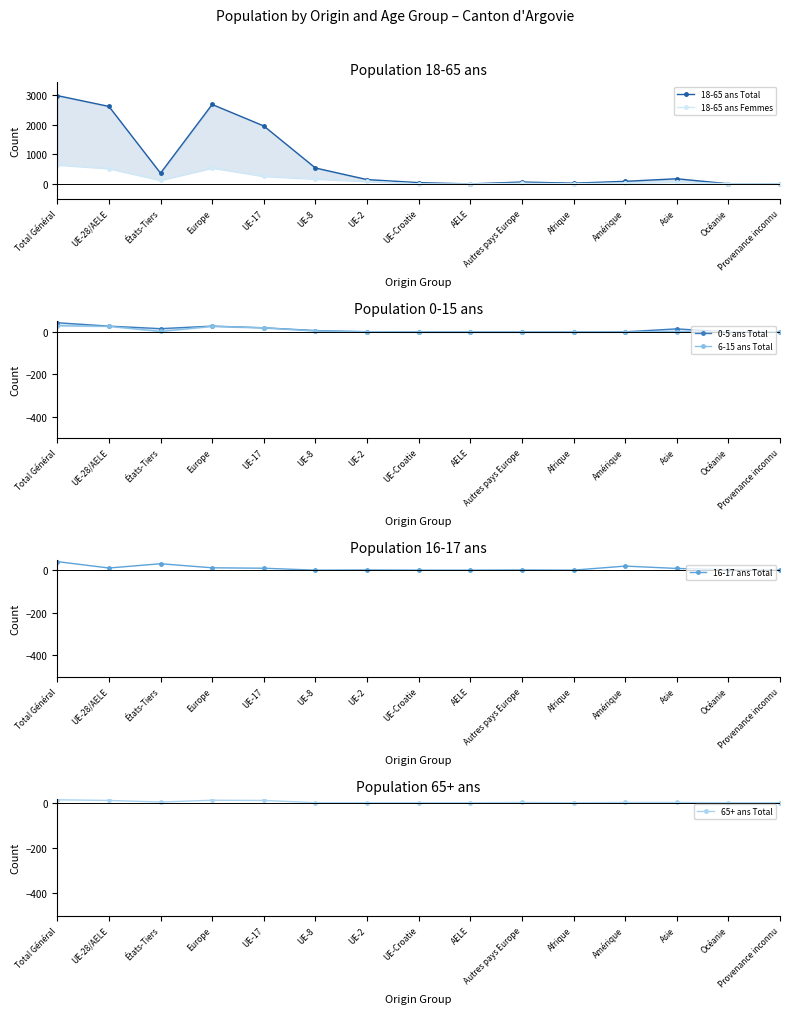

Rank the series at UE-17 from lowest to highest value.

16-17 ans Total, 65+ ans Total, 0-5 ans Total, 6-15 ans Total, 18-65 ans Femmes, 18-65 ans Total